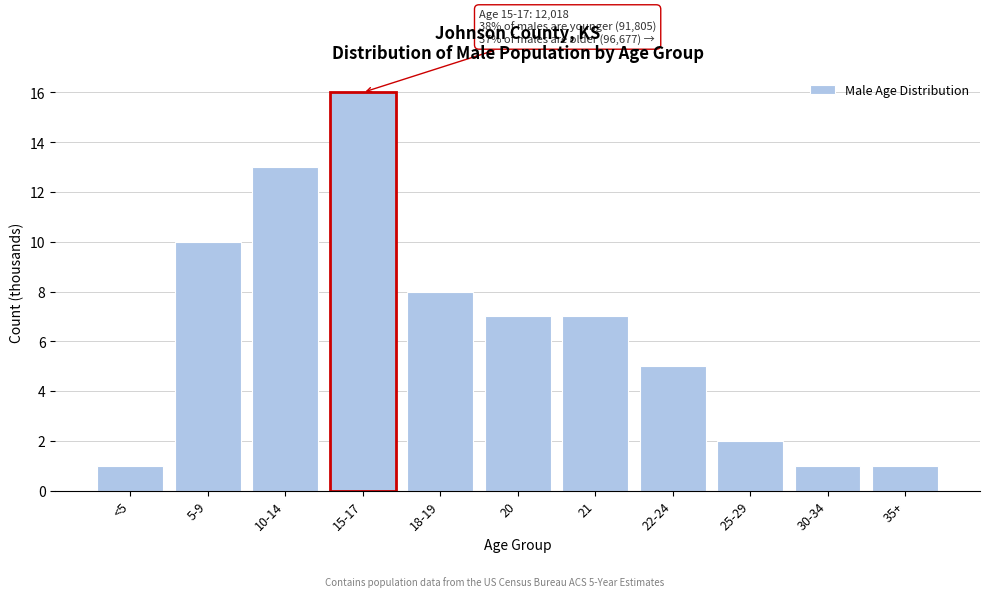

Reading left to right, transcribe all the data shown in this chart.

<5=1	5-9=10	10-14=13	15-17=16	18-19=8	20=7	21=7	22-24=5	25-29=2	30-34=1	35+=1